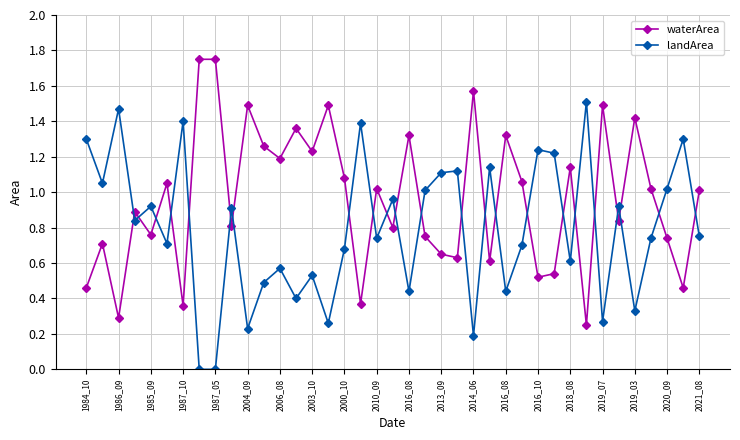

Is this an area chart (filled region under the line)?

No